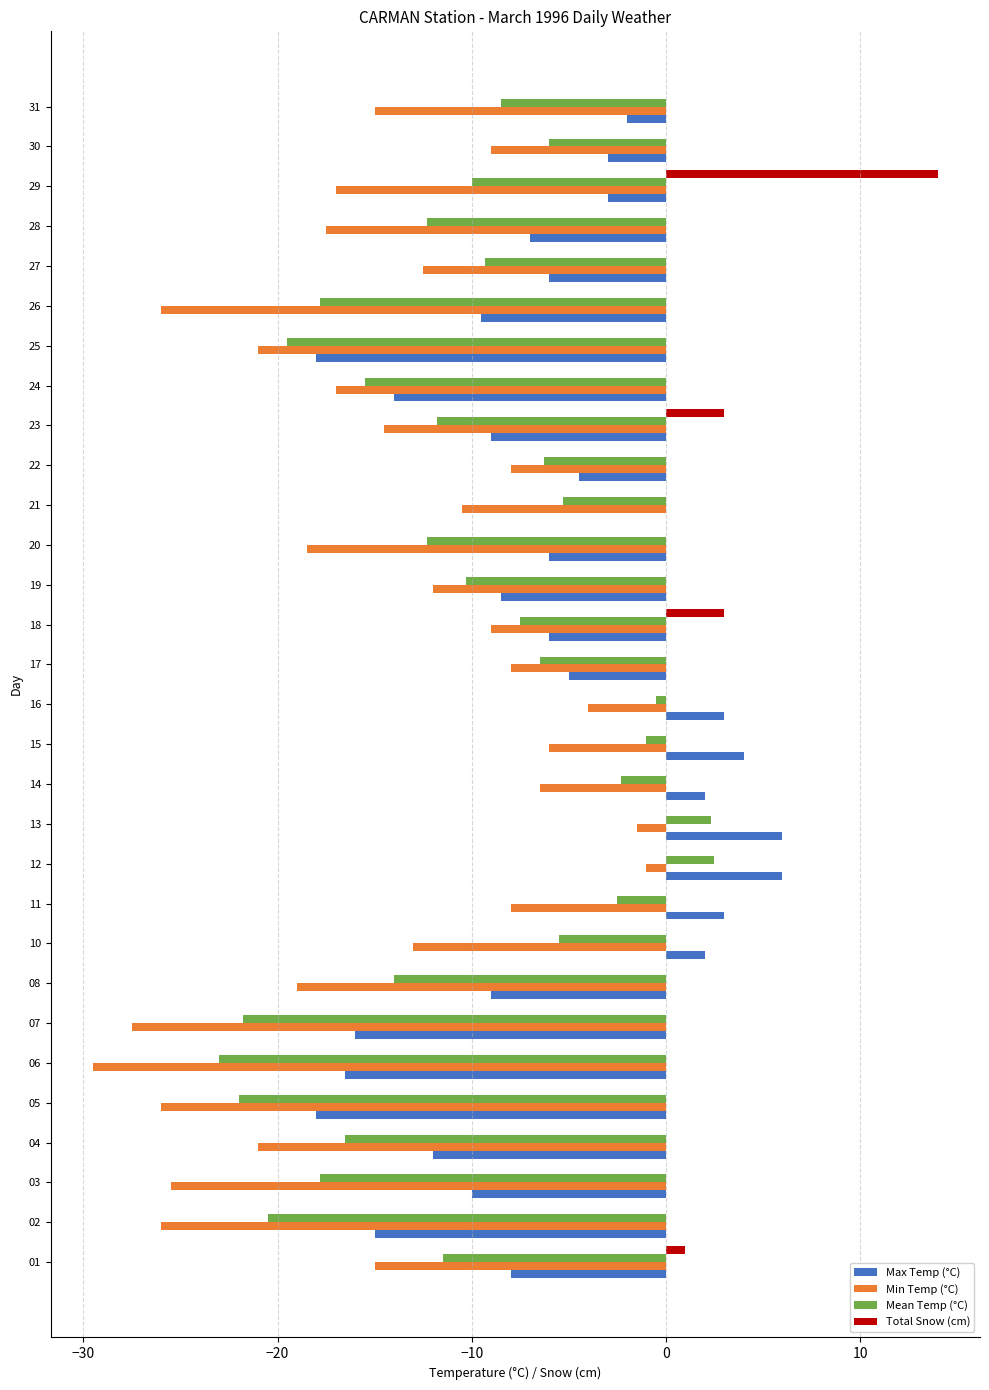

What is the maximum value for Total Snow (cm)?

14.0